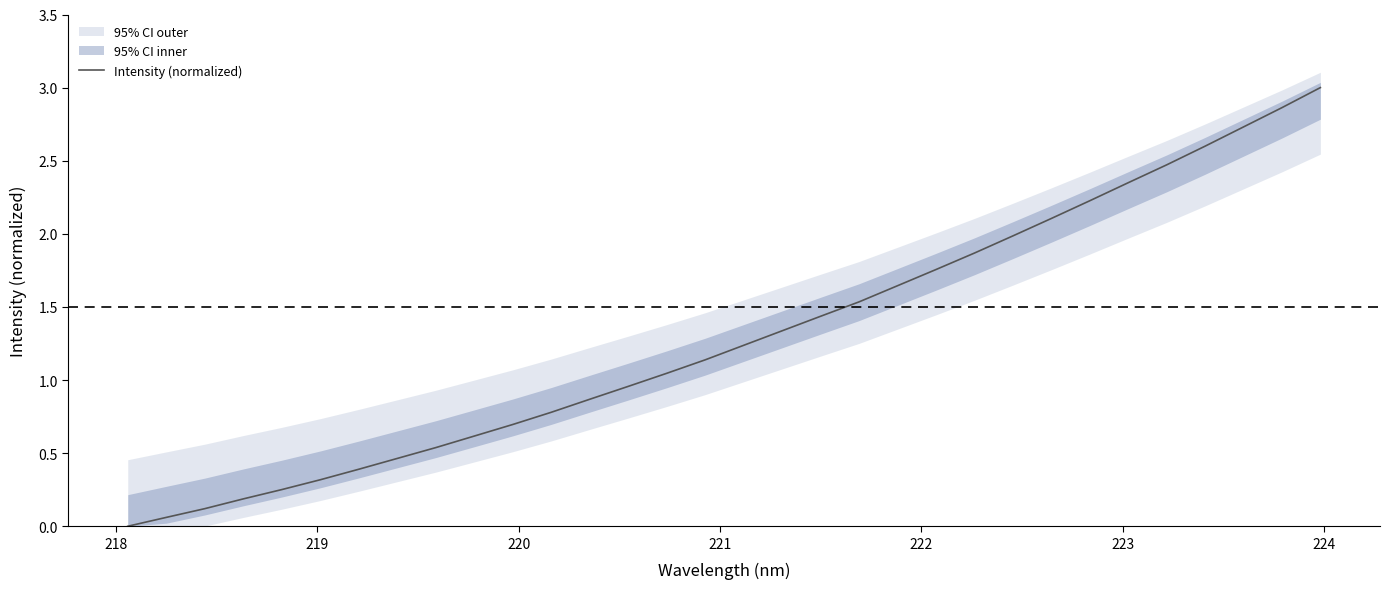

True or false: the data shows 0.6 at 12.

False